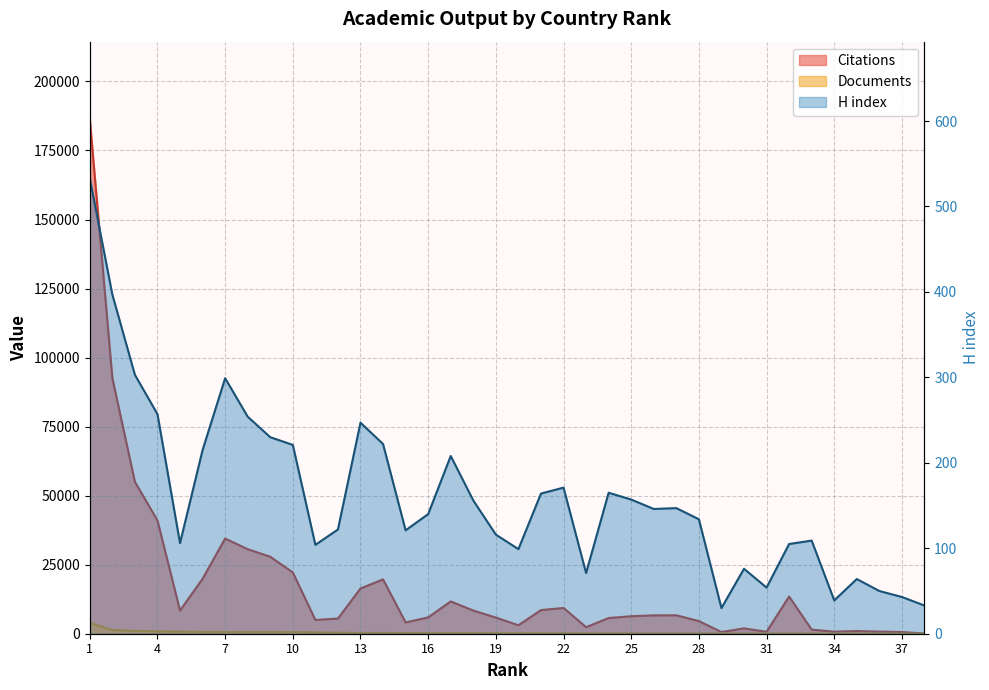

True or false: Citations and H index cross at least once.

False